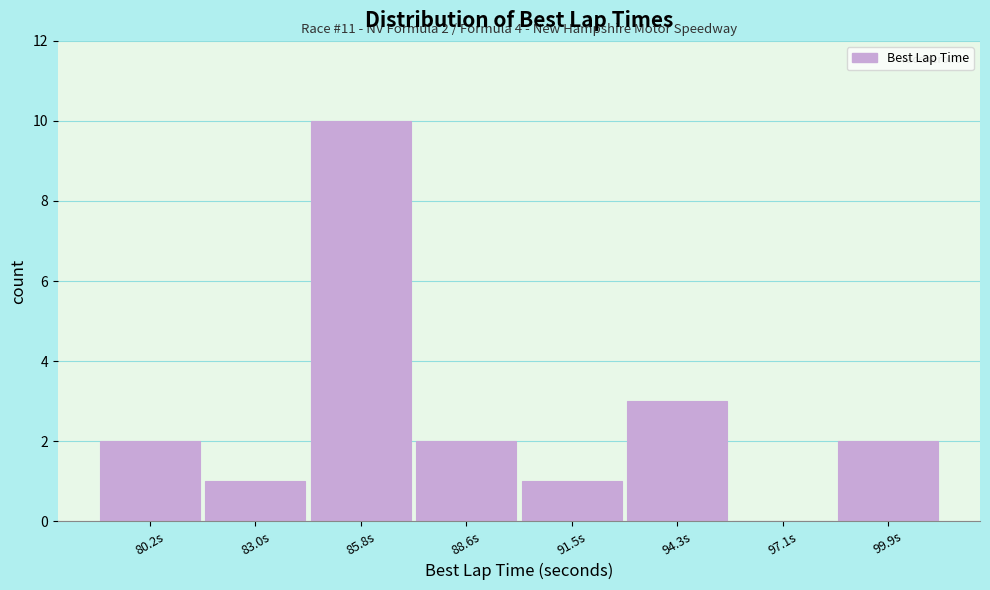

Reading right to left, list all the values displayed in this chart.

99.9s=2	97.1s=0	94.3s=3	91.5s=1	88.6s=2	85.8s=10	83.0s=1	80.2s=2